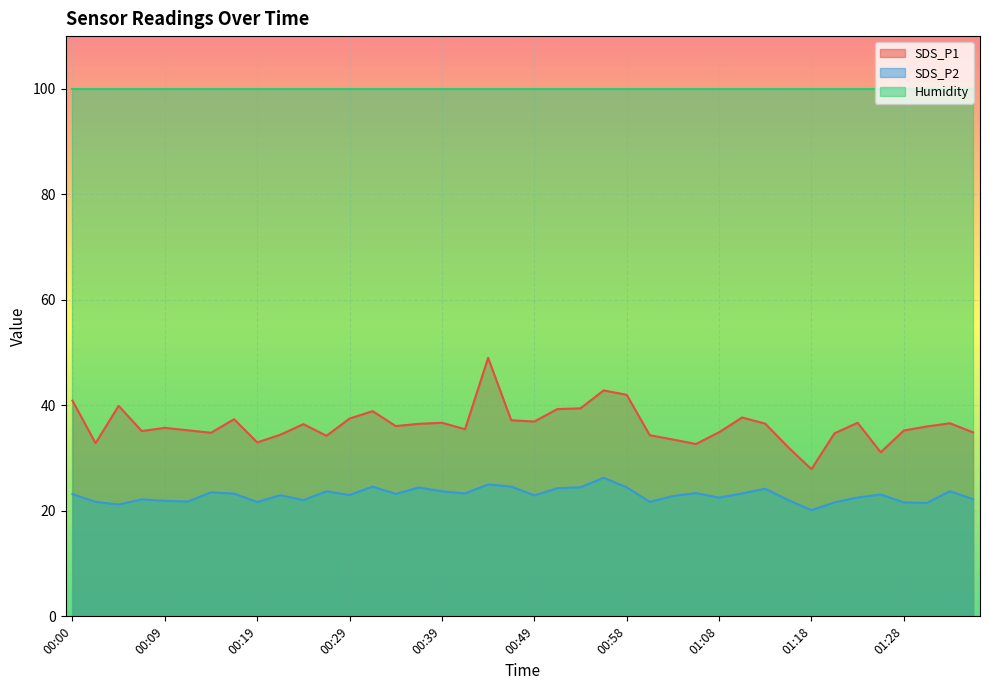

What is the sum of all SDS_P1 values?

1452.6